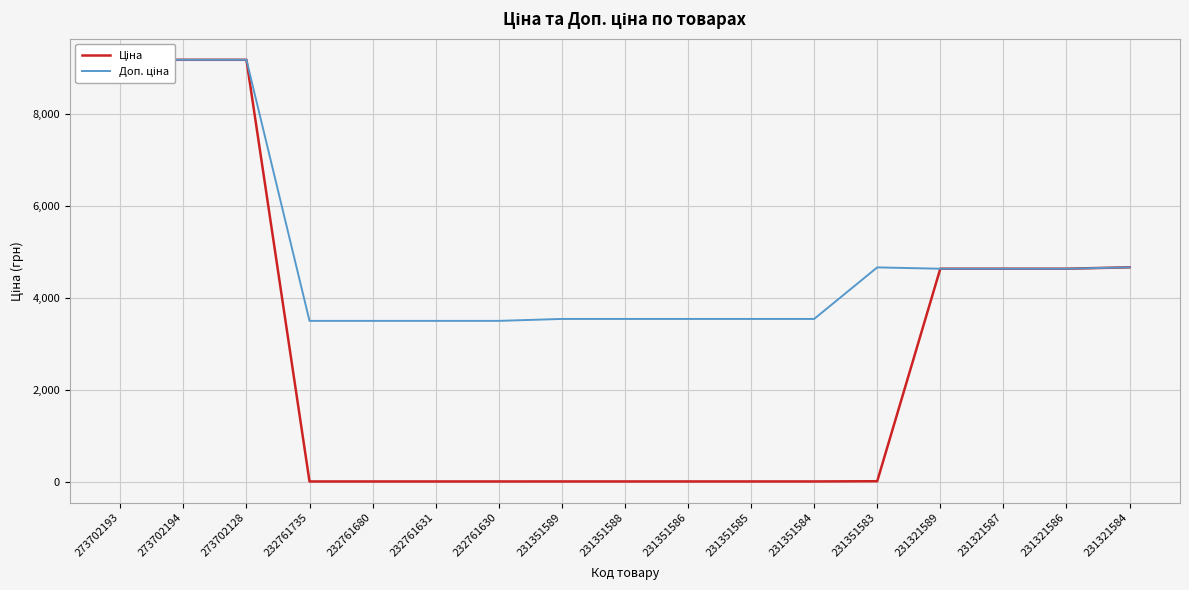

What is the label of the 10th point from the right?

231351589